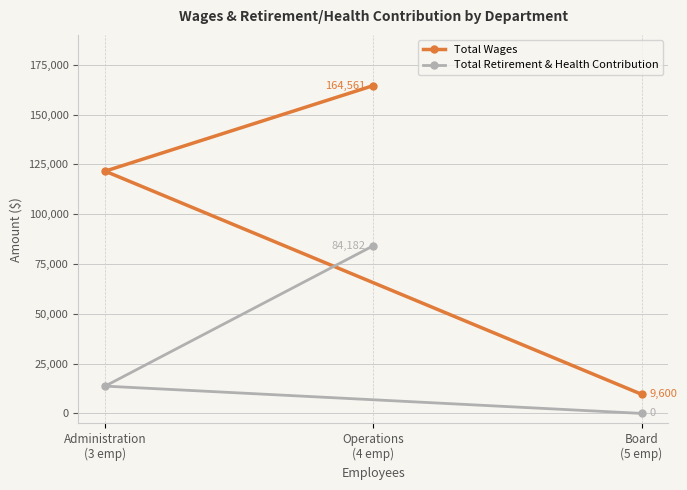

Reading left to right, what are all the values shown in this chart?

Total Wages: Administration
(3 emp)=121598	Operations
(4 emp)=164561	Board
(5 emp)=9600
Total Retirement & Health Contribution: Administration
(3 emp)=13707	Operations
(4 emp)=84182	Board
(5 emp)=0